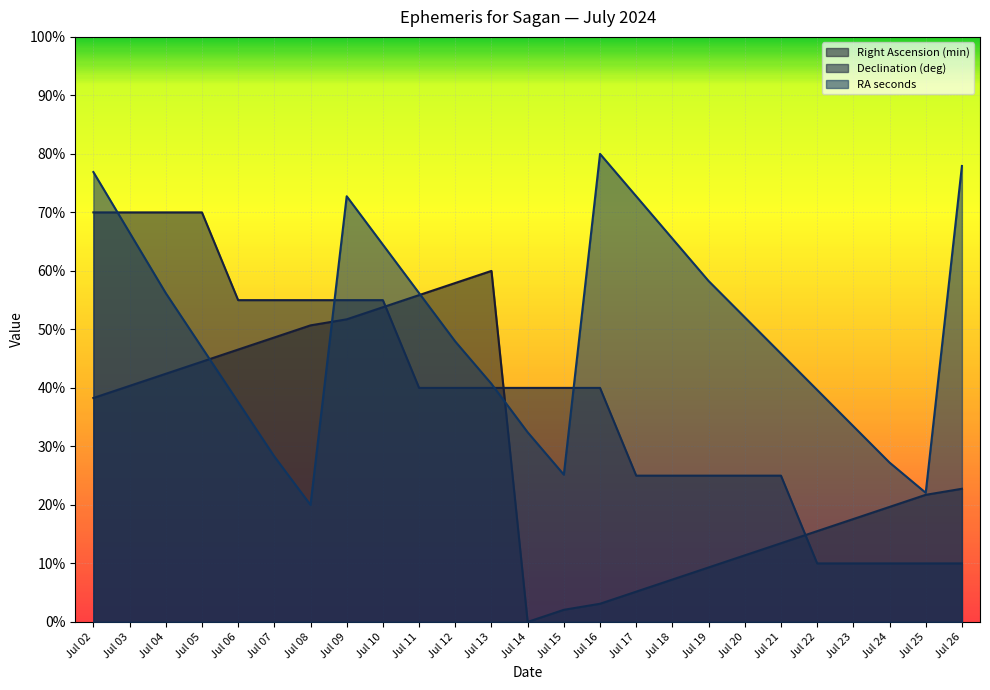

Where is Declination (deg) nearest to the value 40?

Jul 11